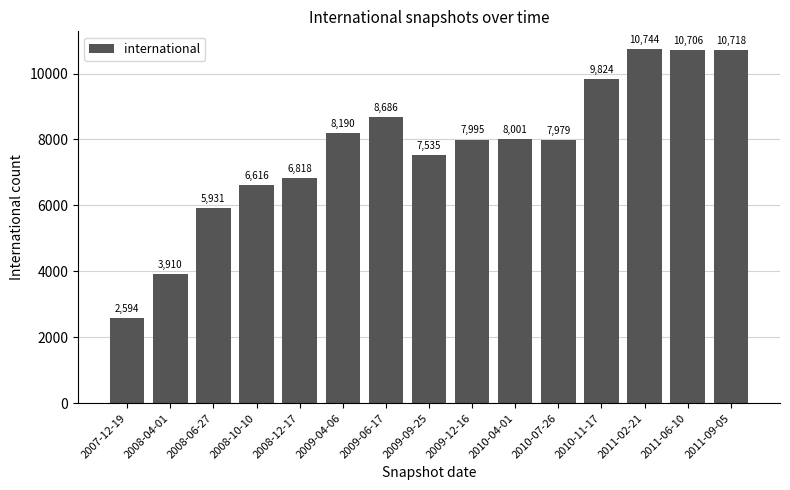

Reading left to right, list all the values displayed in this chart.

2594	3910	5931	6616	6818	8190	8686	7535	7995	8001	7979	9824	10744	10706	10718